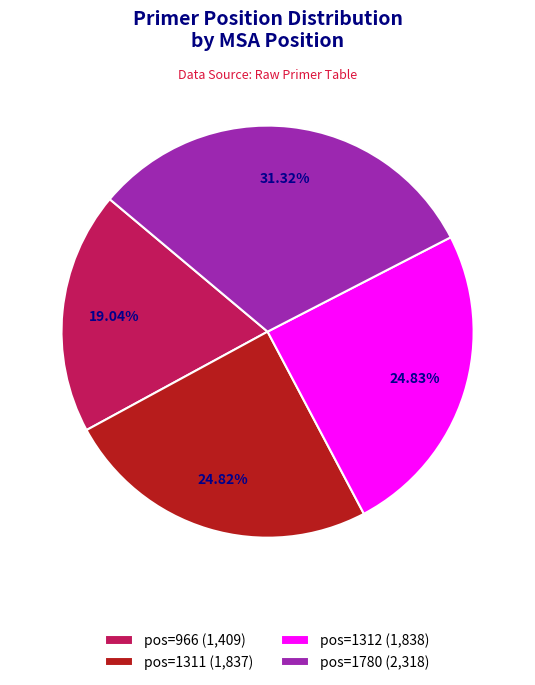

Which category has the biggest portion of the pie?

pos=1780 (2,318)